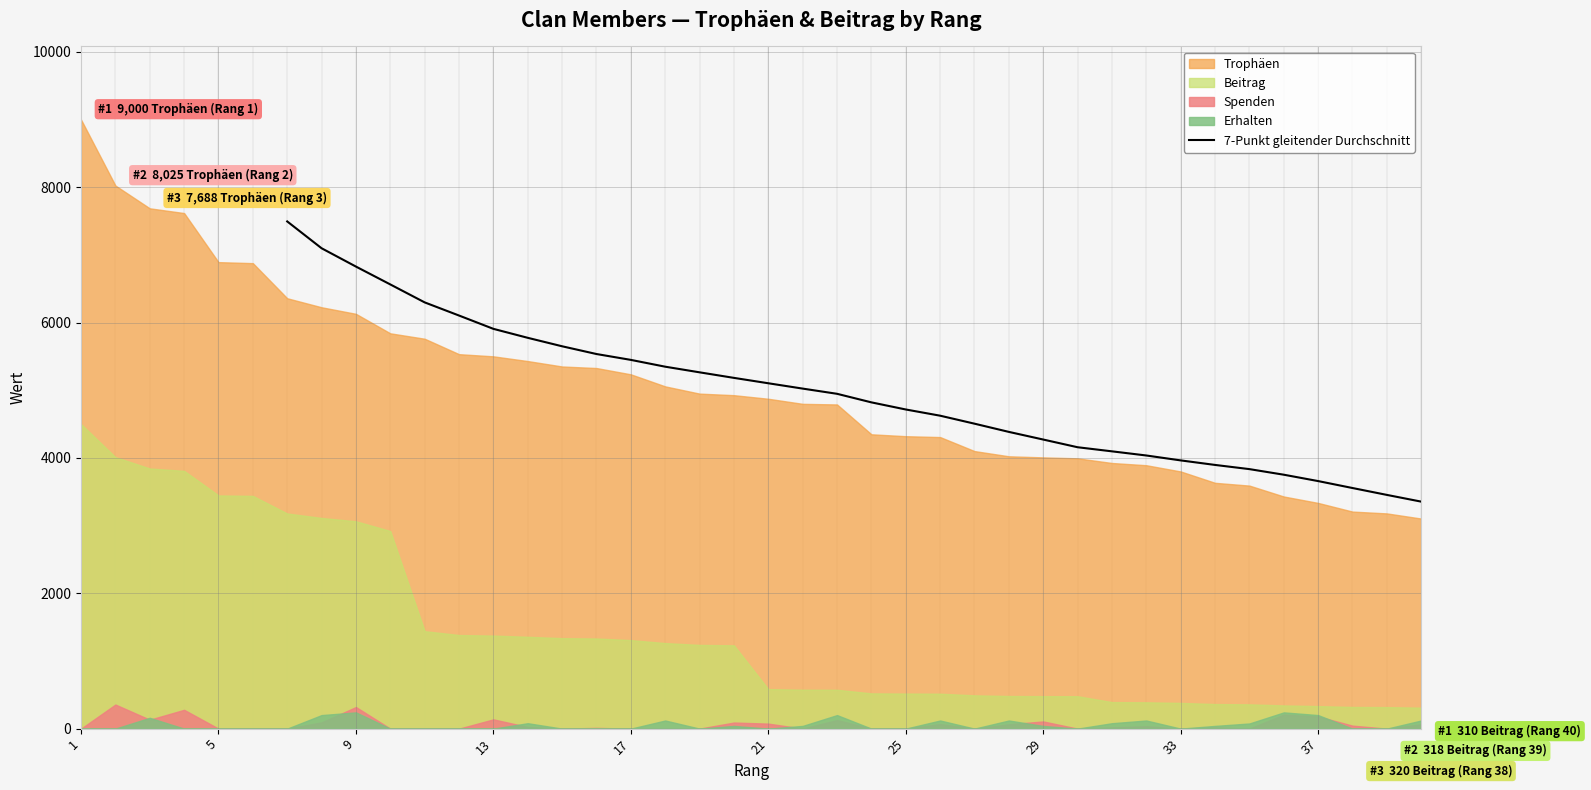

What is the minimum value for 7-Punkt gleitender Durchschnitt?

3354.1